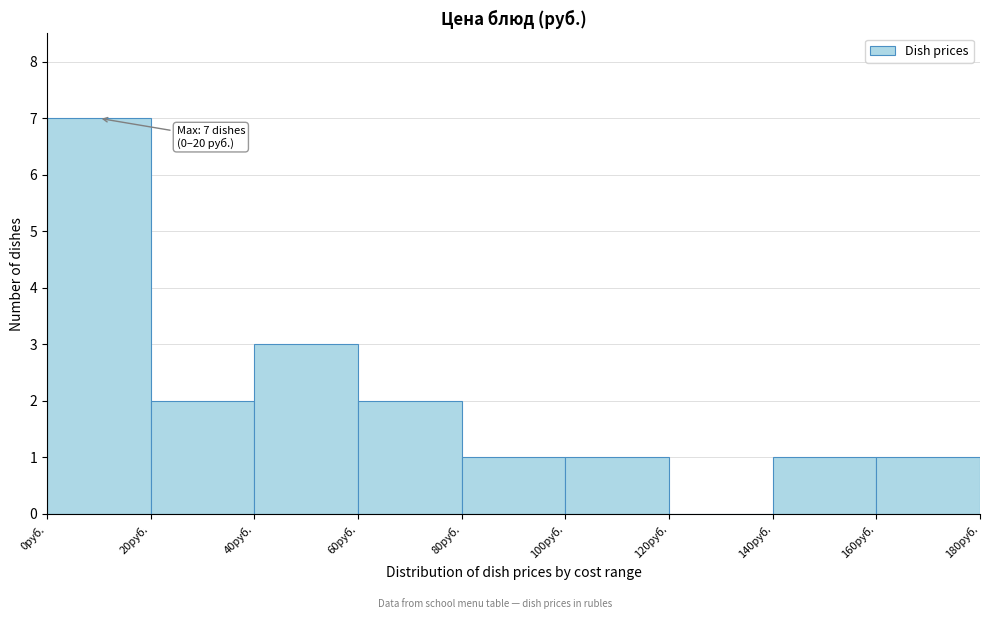

Over which range of the x-axis is the bar tallest?

0 to 20